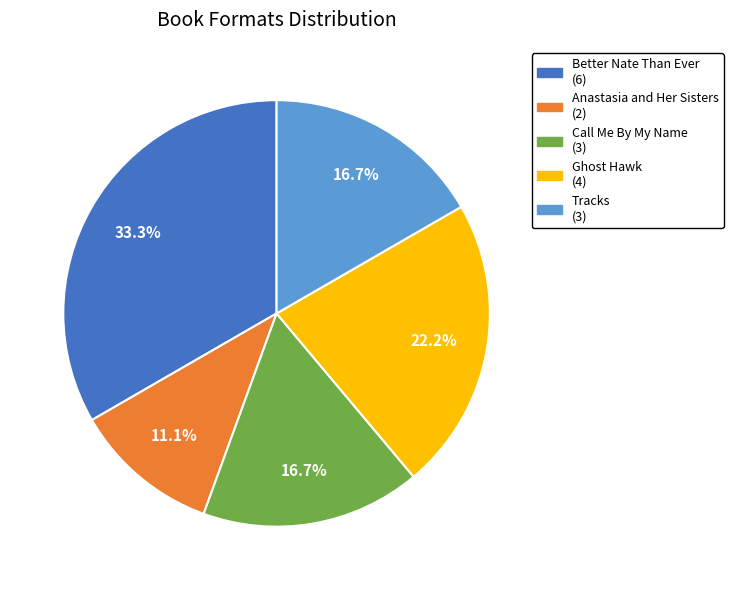

Approximately how many times larger is the value at Anastasia and Her Sisters compared to Better Nate Than Ever?

0.3